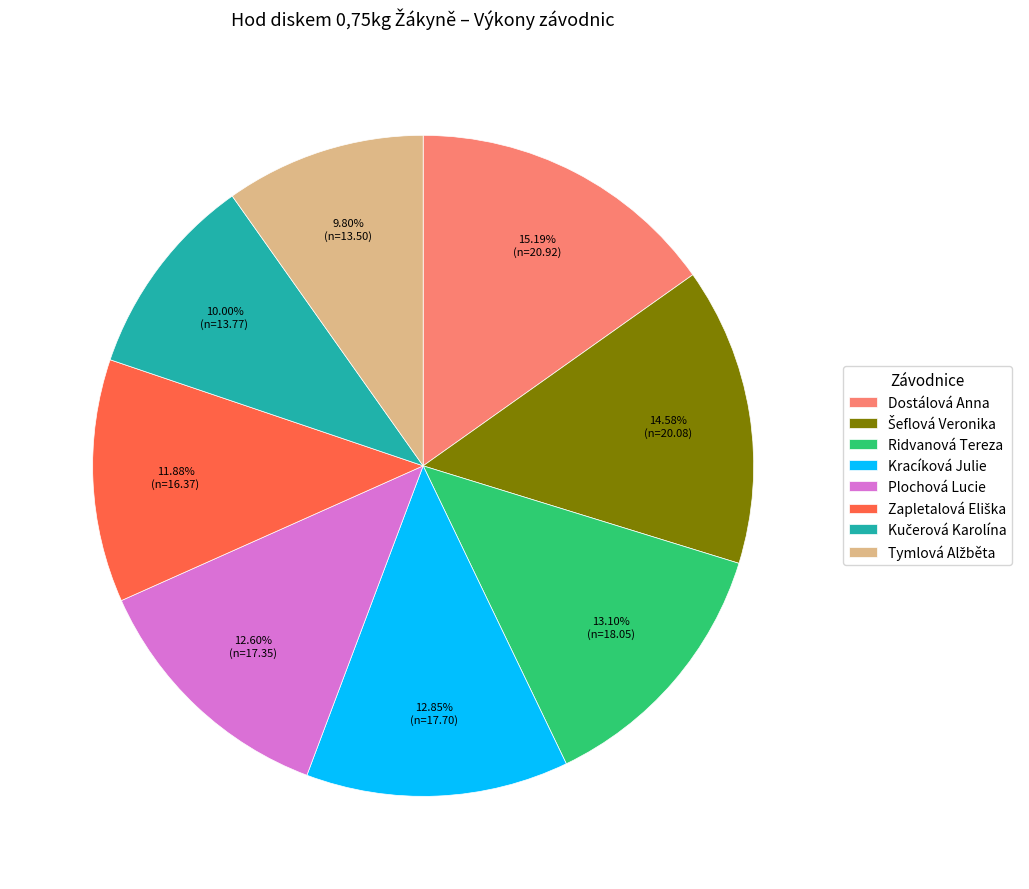

Is there a majority slice in this chart?

No